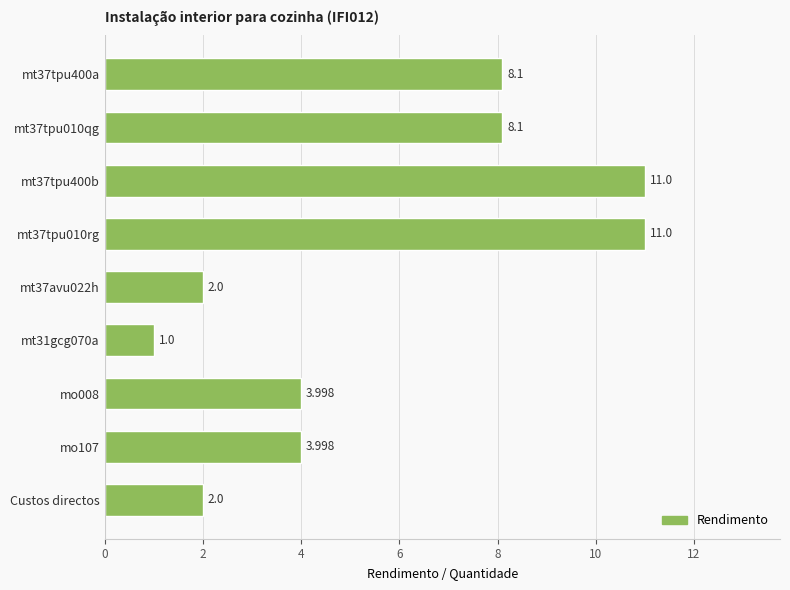

What is the smallest value displayed?

1.0